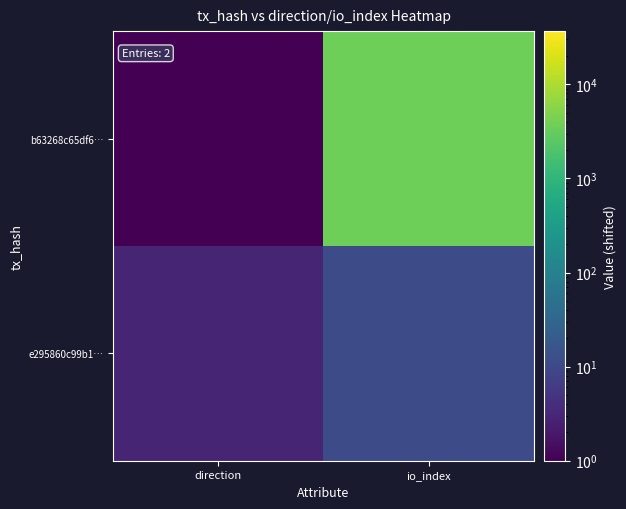

What is the spread (max minus min) of values at io_index?

3664